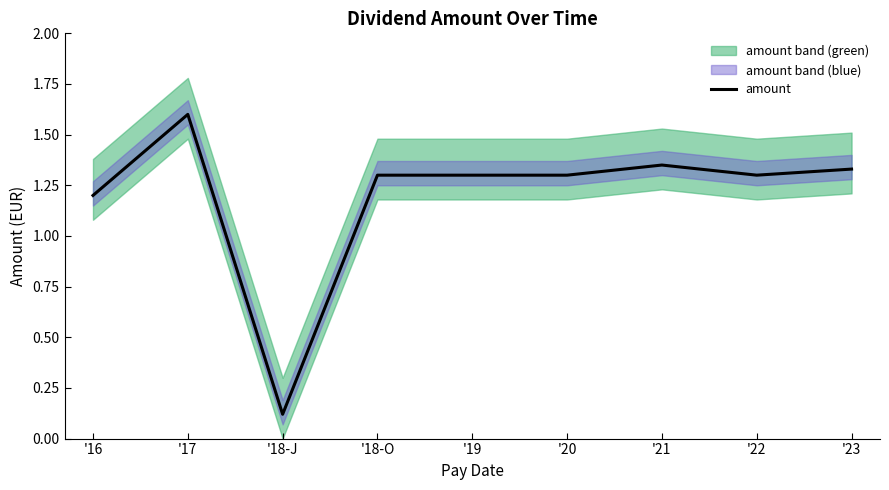

Reading right to left, what are all the values shown in this chart?

1.3	1.3	1.4	1.3	1.3	1.3	0.1	1.6	1.2